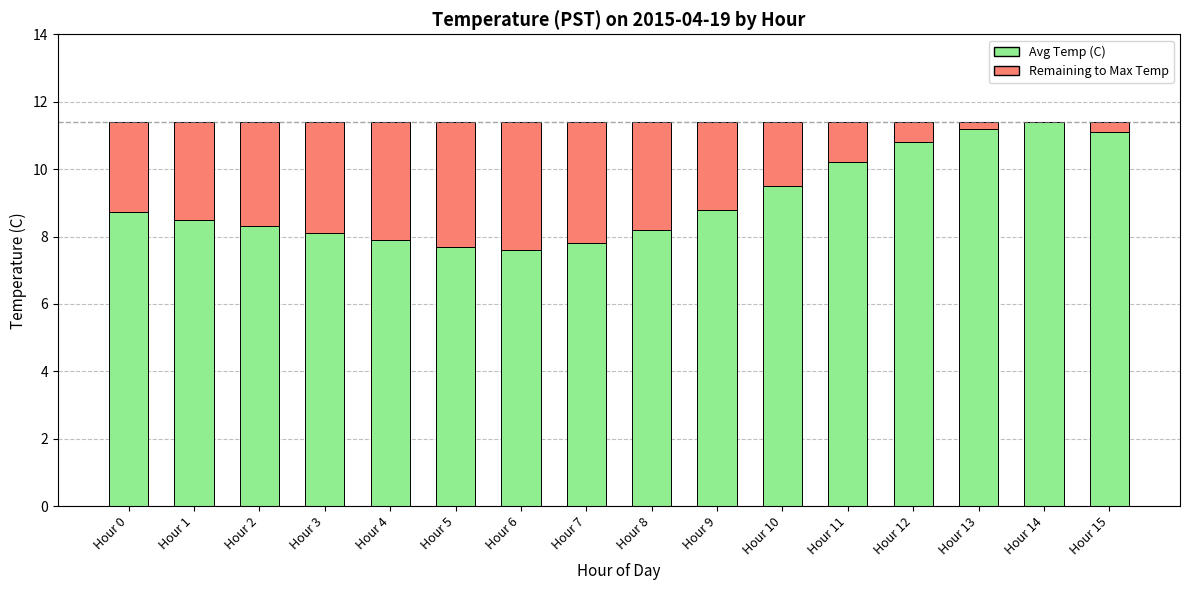

How many distinct data groups are displayed?

2